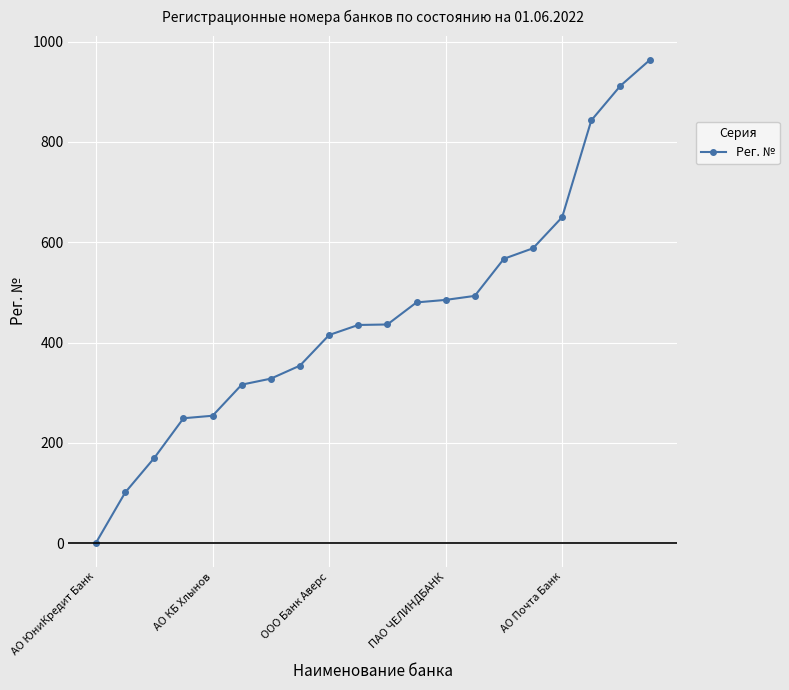

What is the average value?

452